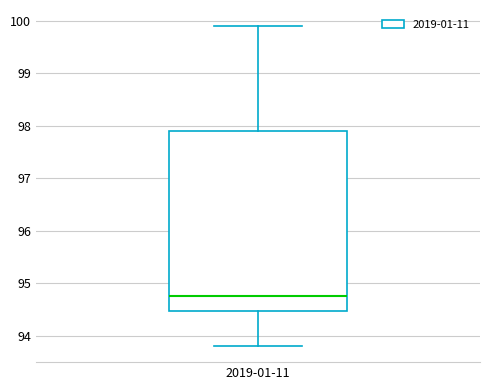

Where does the lower whisker of the box for 2019-01-11 end on the y-axis? The values are not printed on the chart, so give them approximately, as read against the axis.

93.8